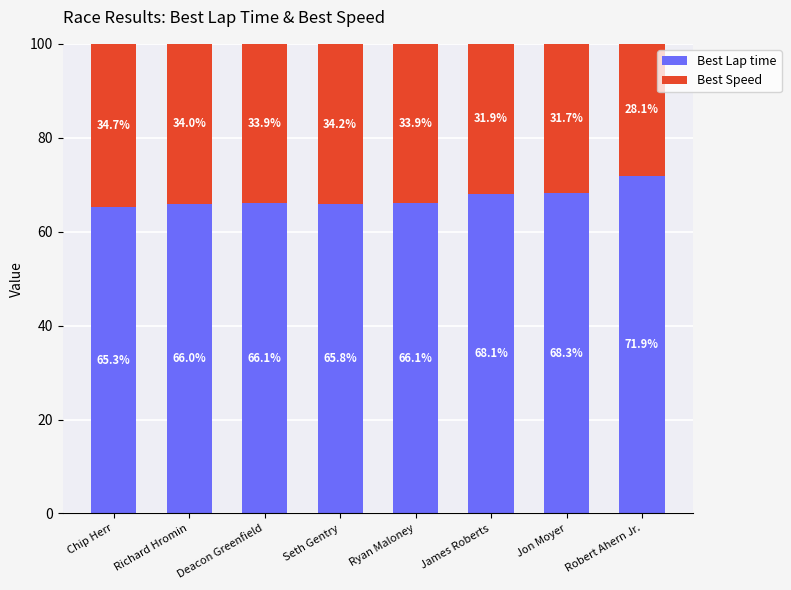

What is the value of the Best Lap time bar at the 7th from the left?

68.3